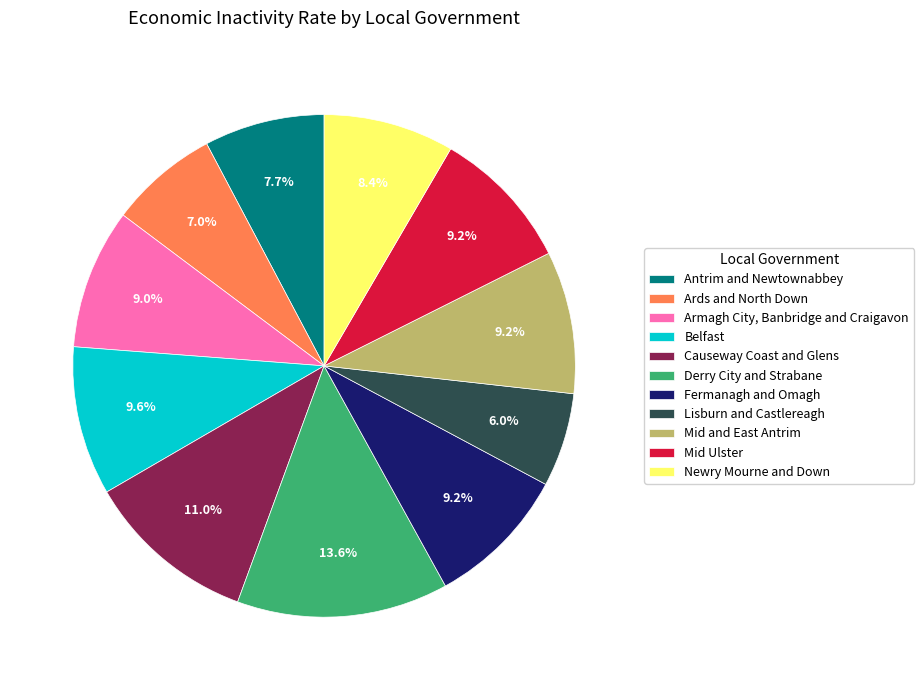

To the nearest percent, what percentage of the pie is Mid Ulster?

9%